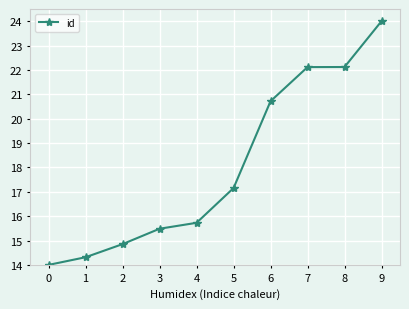

True or false: the data has more than 2 interior local peaks.

False